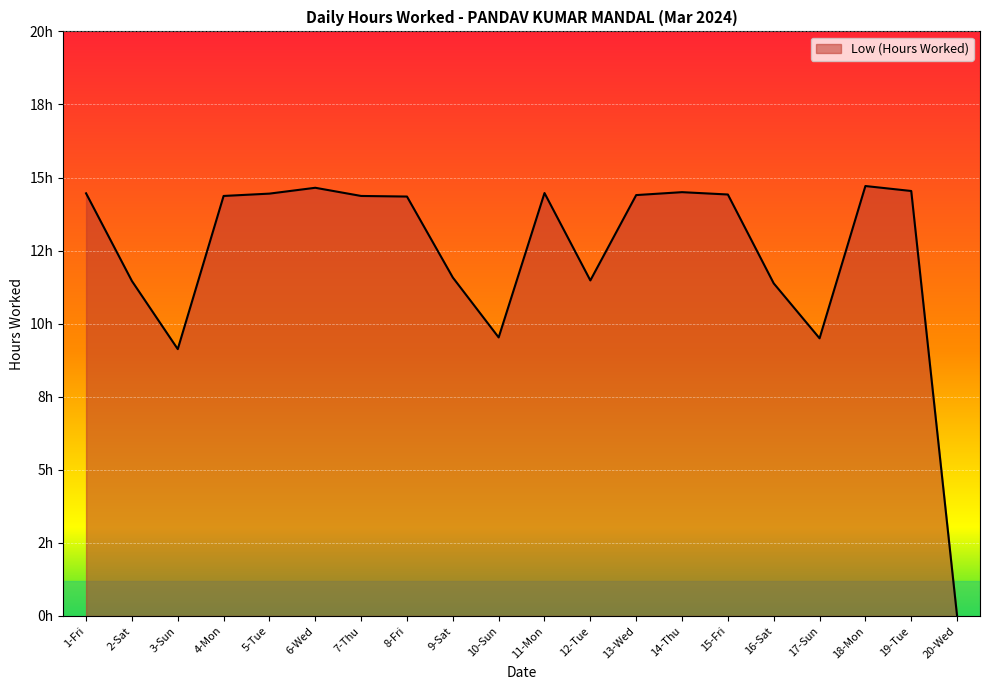

Does the chart have visible grid lines?

Yes